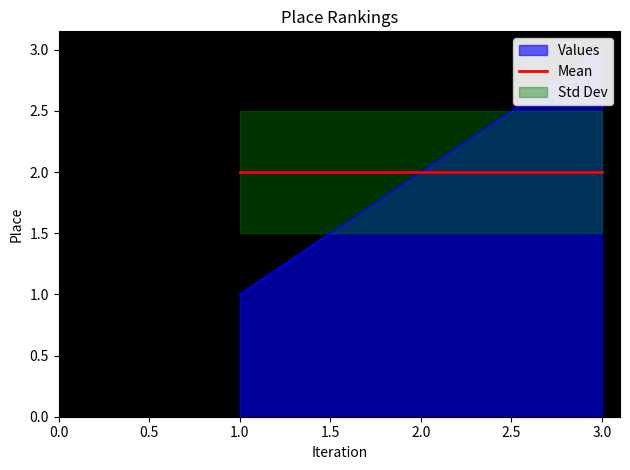

At which category is the sum across all series the highest?

3